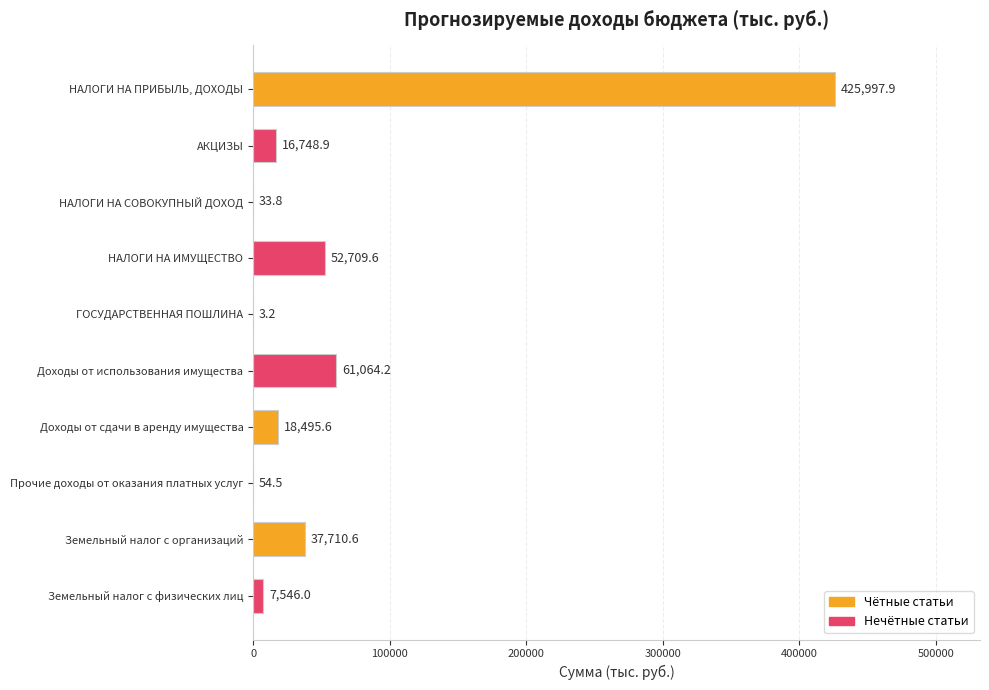

Which has a higher value, НАЛОГИ НА ПРИБЫЛЬ, ДОХОДЫ or АКЦИЗЫ?

НАЛОГИ НА ПРИБЫЛЬ, ДОХОДЫ